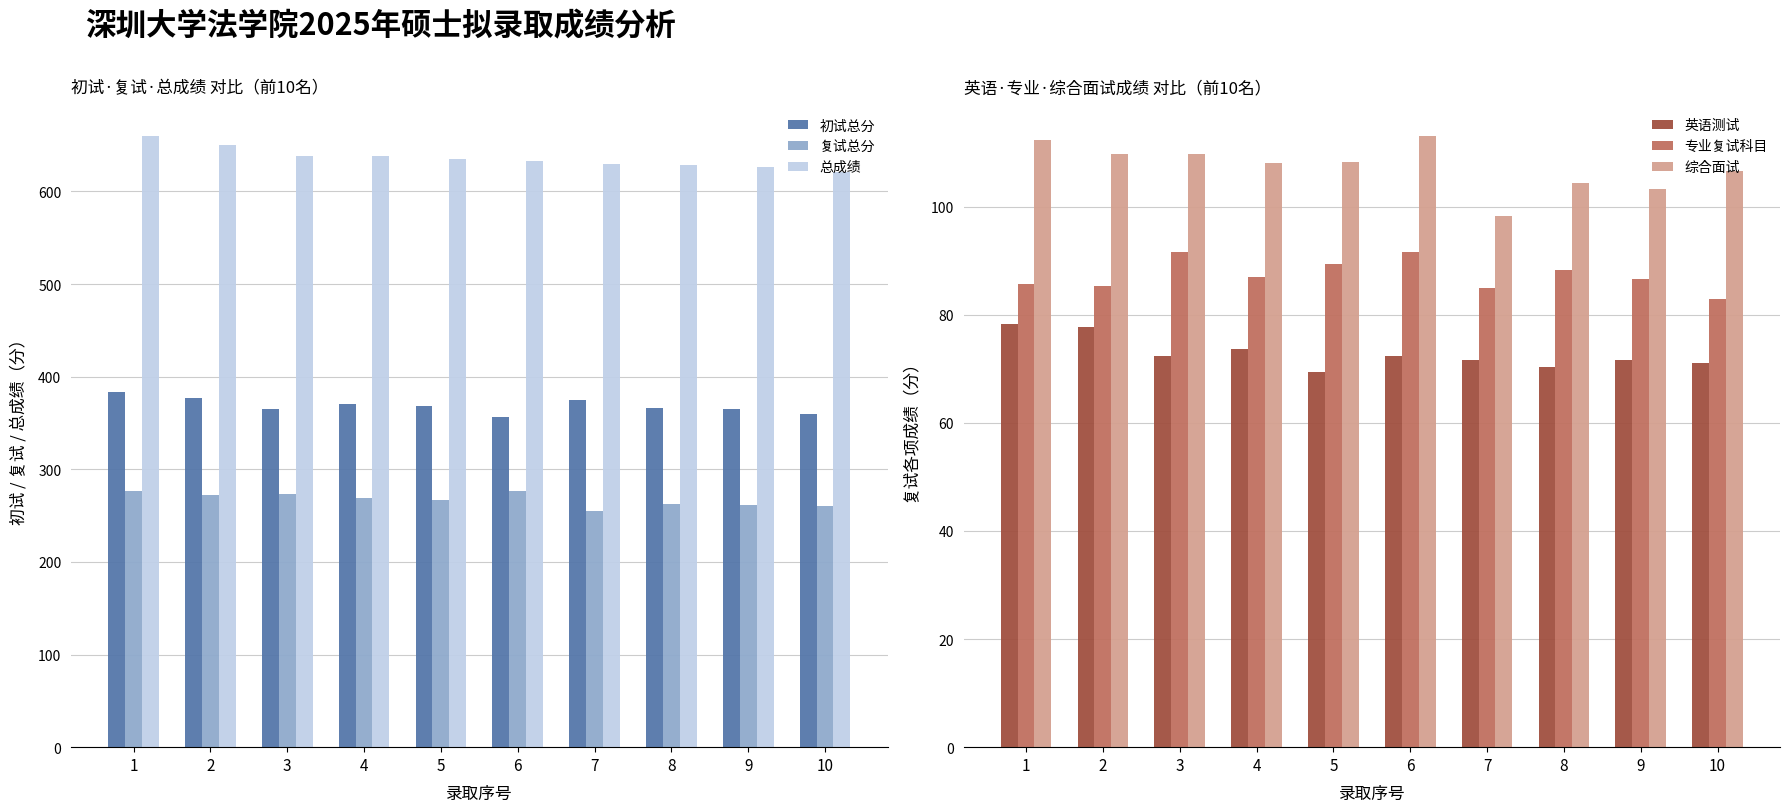

What is the sum of the 总成绩 values at 4 and 8?

1267.7